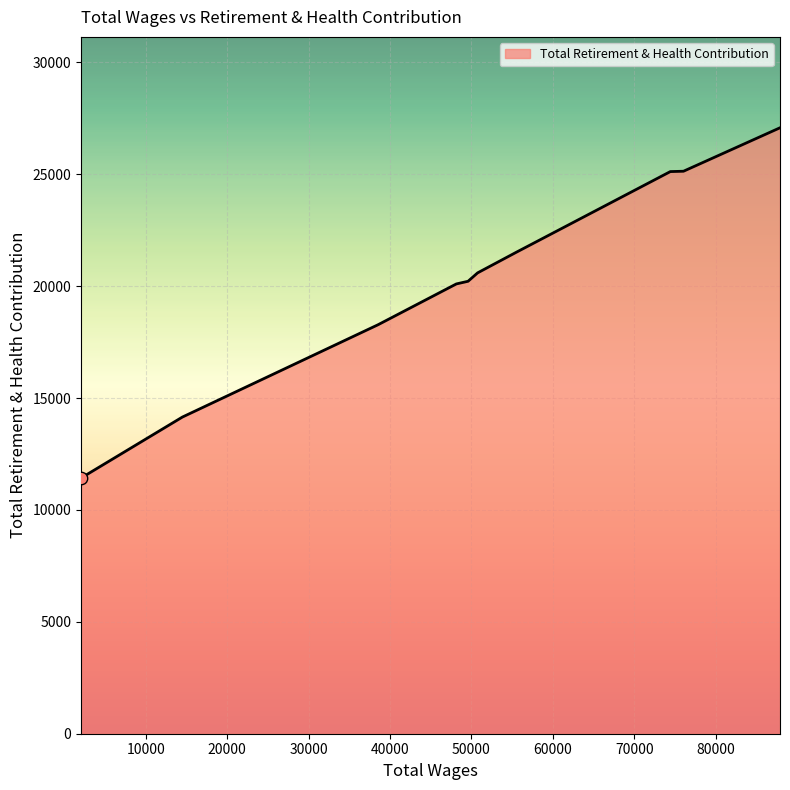

What is the maximum value shown in the chart?

27082